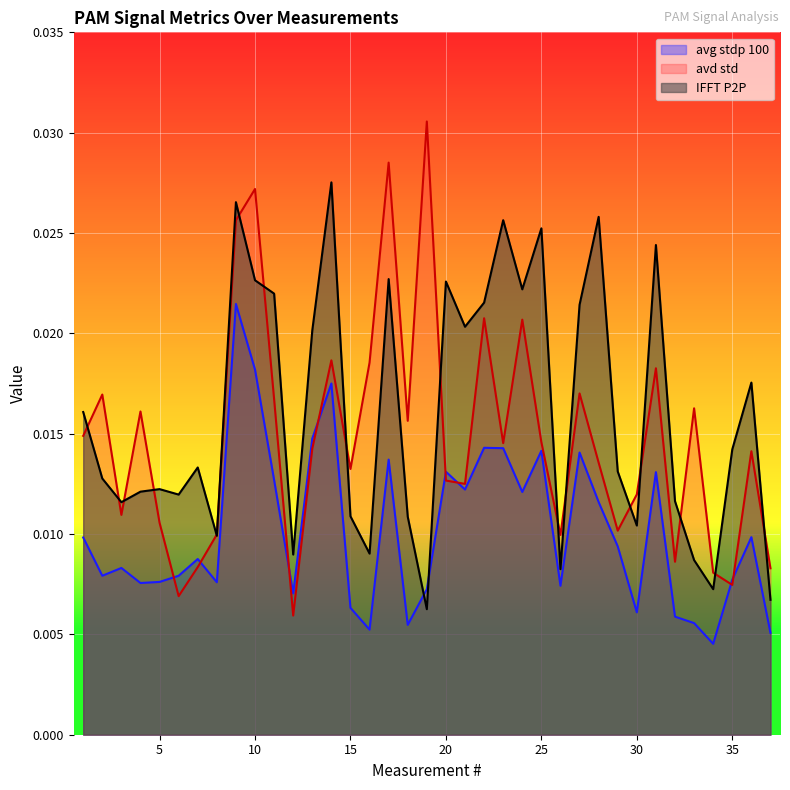

Where is avd std nearest to the value 0?

12